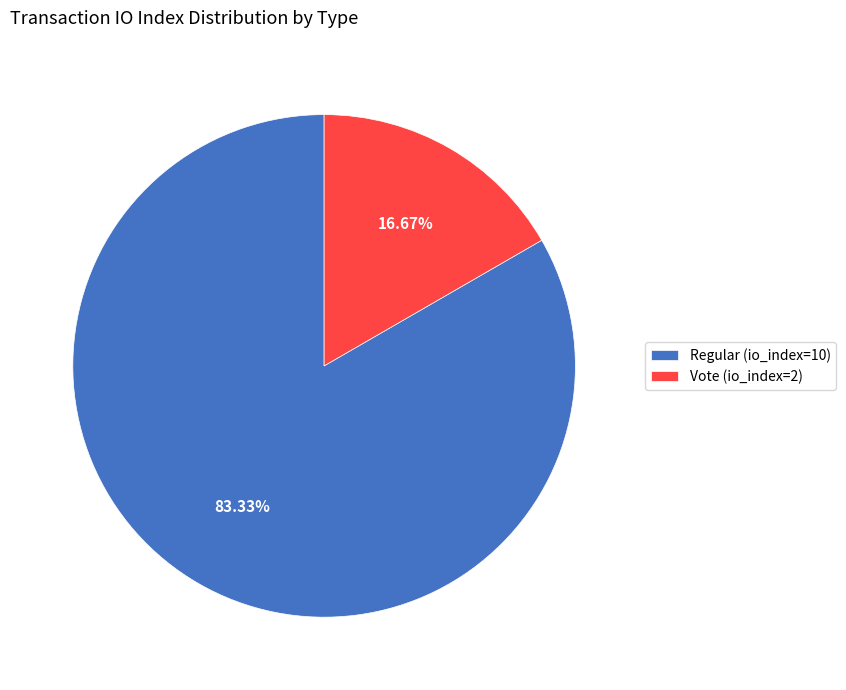

What percentage is the Regular (io_index=10) slice, to the nearest percent?

83%